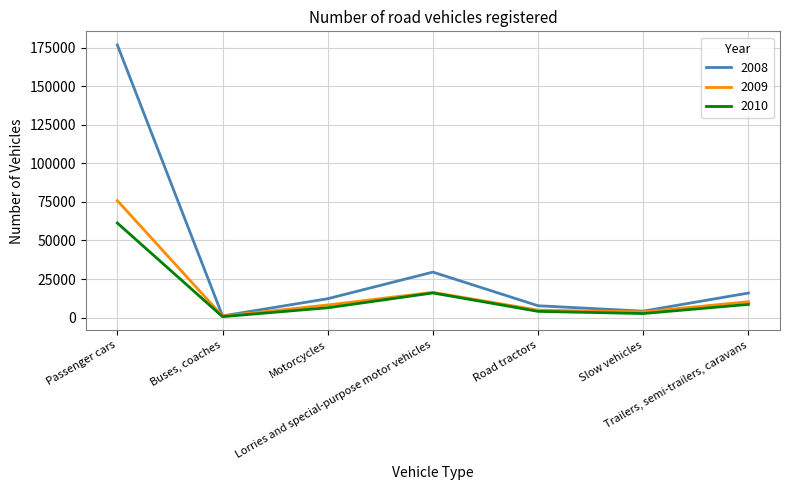

Does the chart have visible grid lines?

Yes